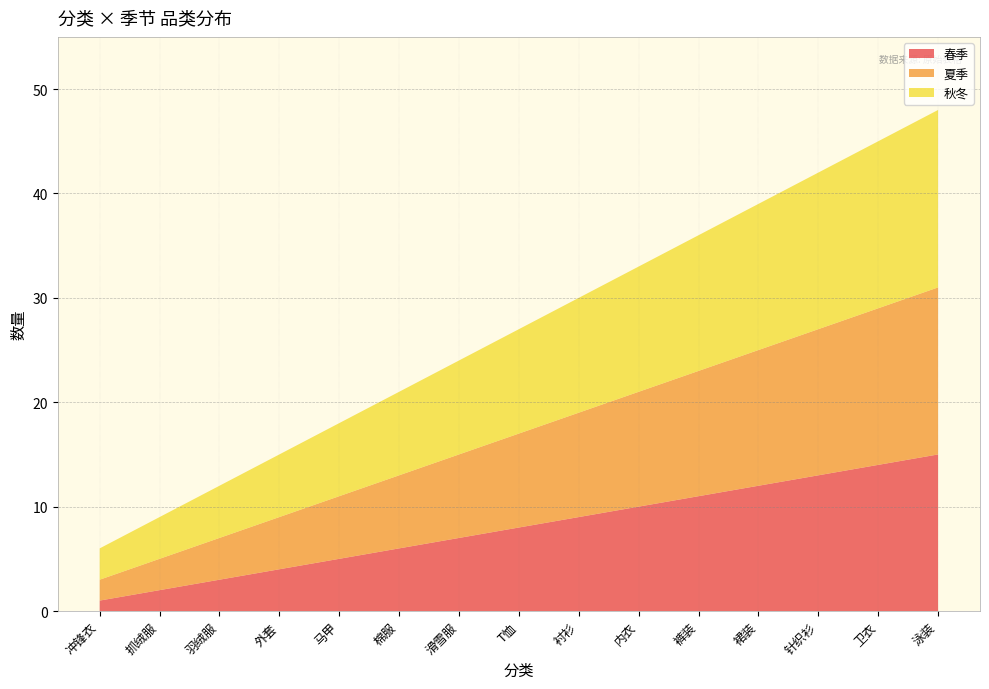

Reading right to left, transcribe all the data shown in this chart.

春季: 15	14	13	12	11	10	9	8	7	6	5	4	3	2	1
夏季: 16	15	14	13	12	11	10	9	8	7	6	5	4	3	2
秋冬: 17	16	15	14	13	12	11	10	9	8	7	6	5	4	3